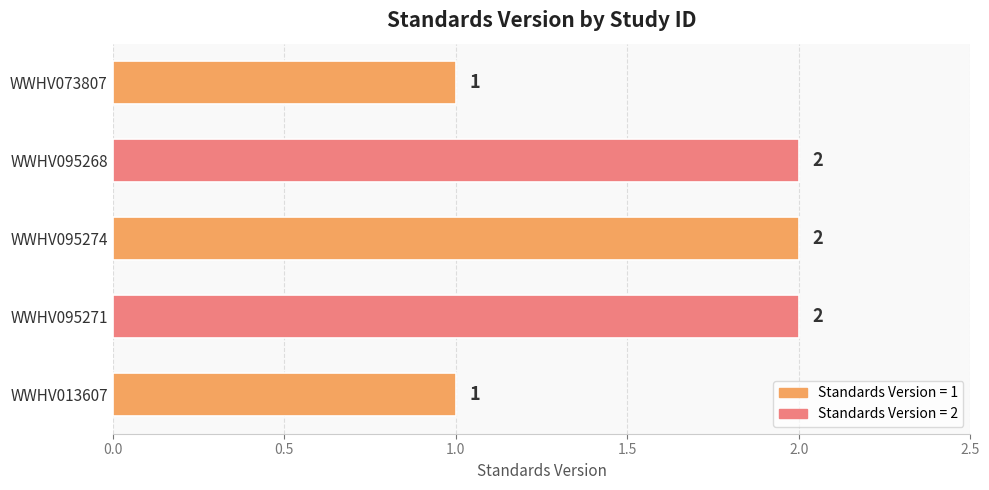

How many data points does each series have?

5